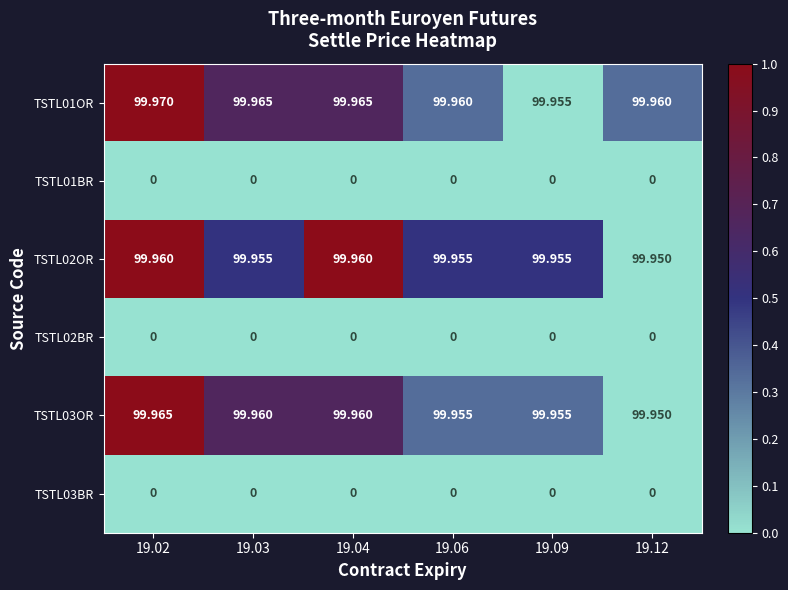

Is the value of TSTL03BR at 19.03 greater than the value of TSTL03OR at 19.03?

No